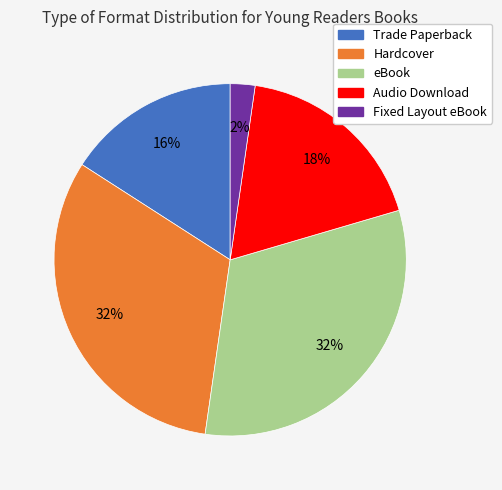

Is Audio Download the majority of the pie?

No